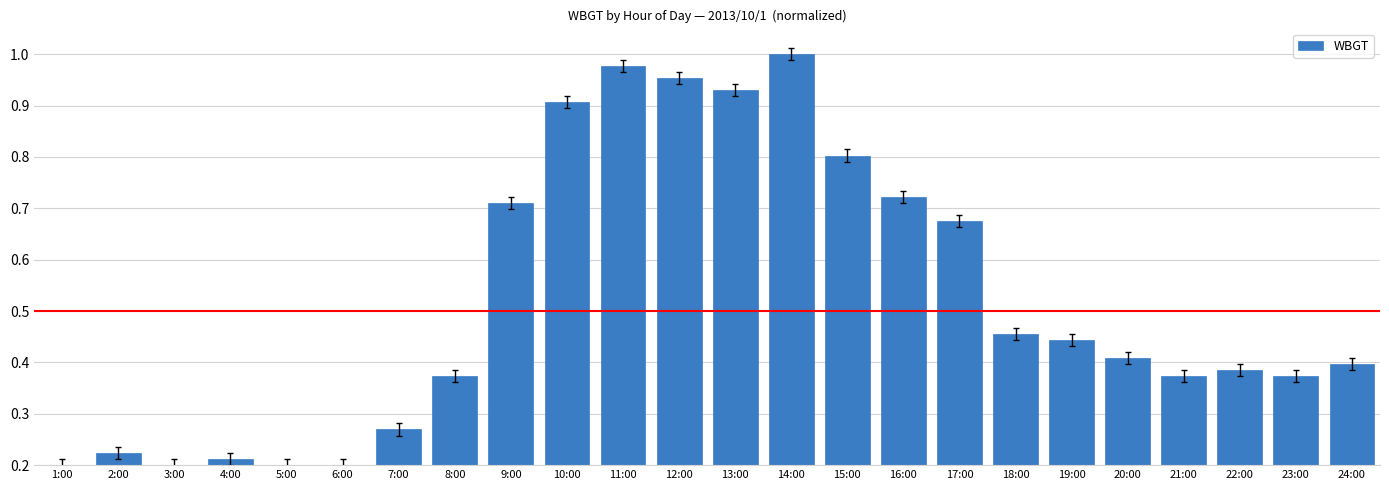

What is the label of the 19th bar from the left?

19:00